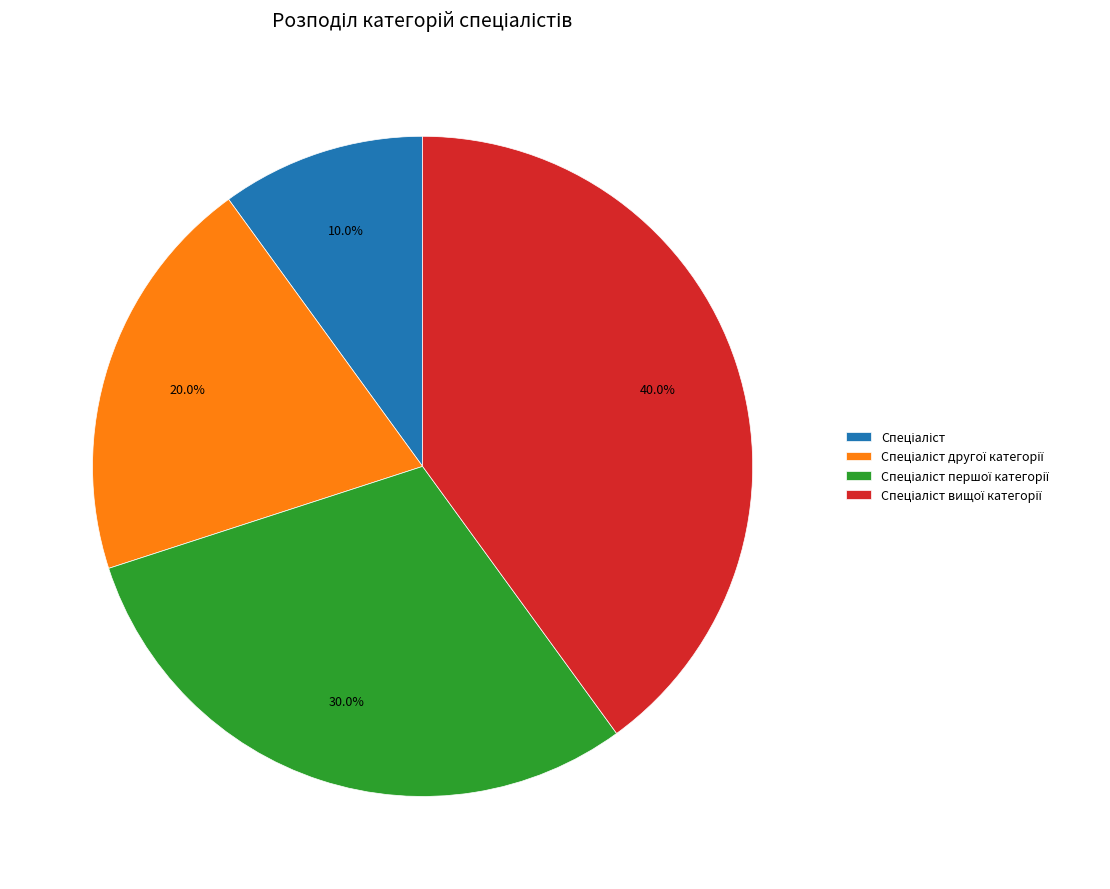

Is there any slice that represents more than half of the pie?

No